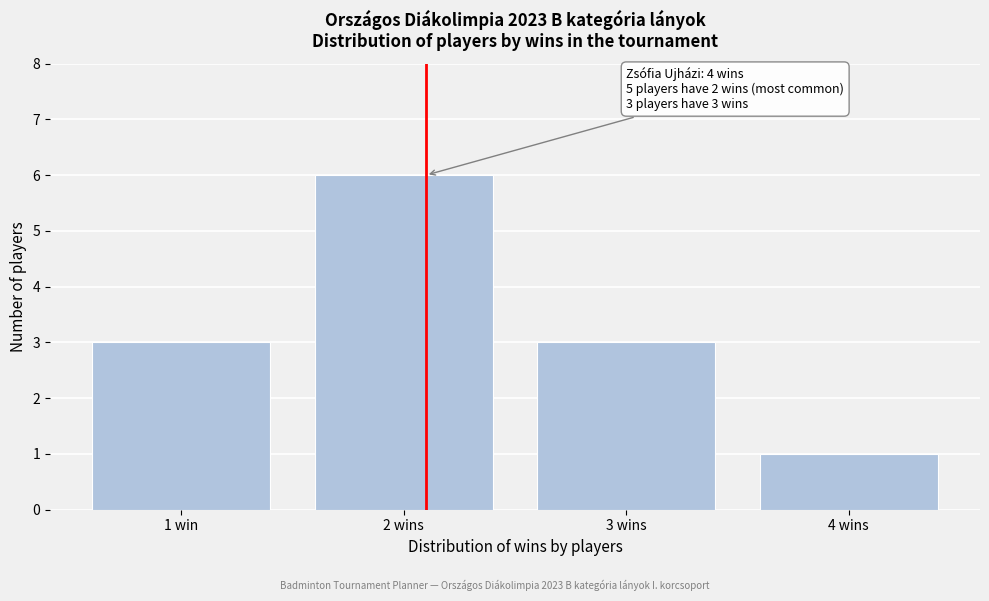

Reading right to left, list all the values displayed in this chart.

4 wins=1	3 wins=3	2 wins=6	1 win=3